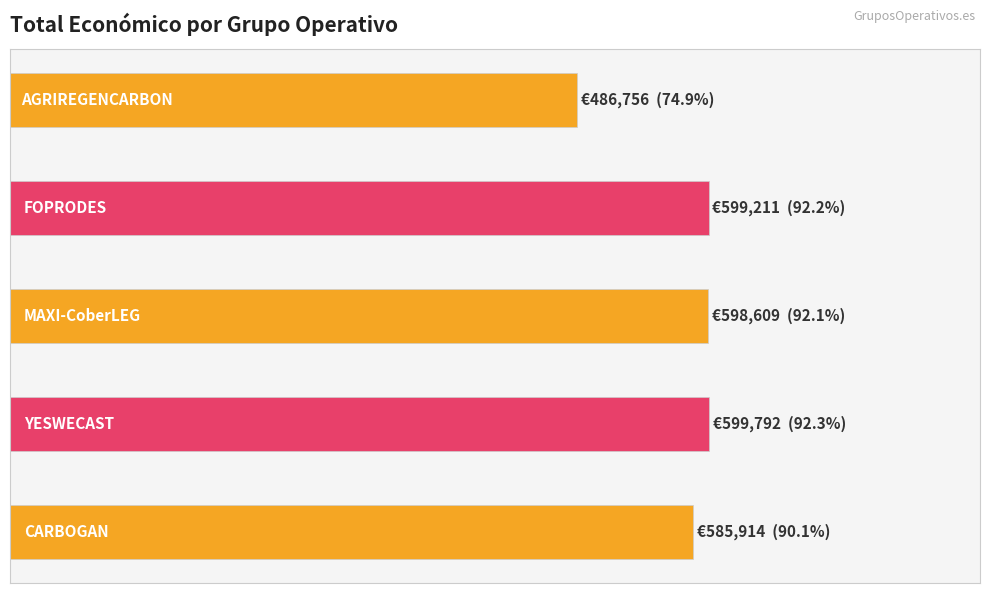

What is the ratio of the value at CARBOGAN to the value at FOPRODES?

1.0